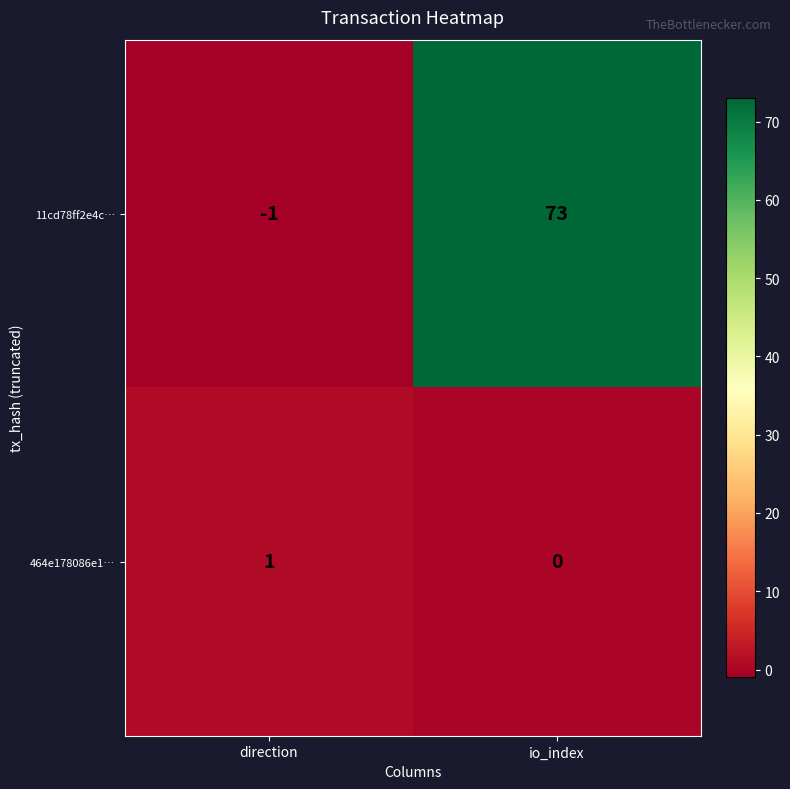

Which category has the highest value across all series?

io_index